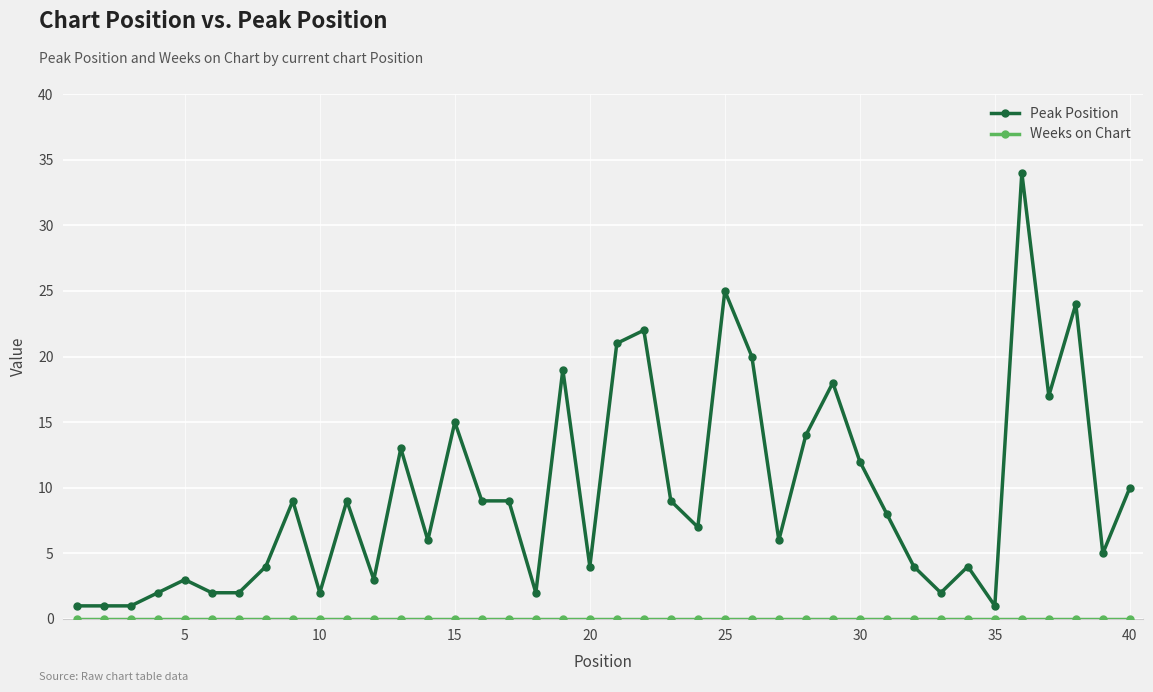

Which series has the widest spread of values?

Peak Position